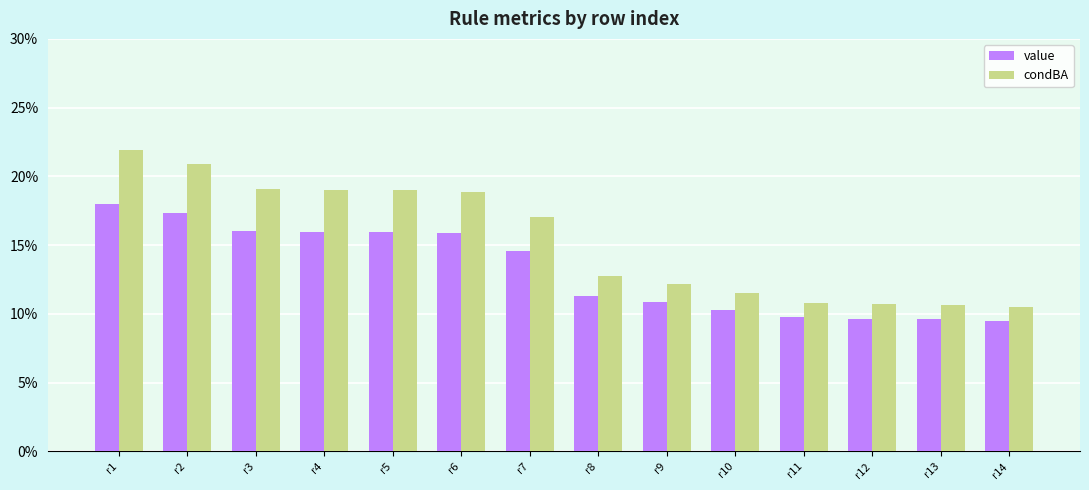

Which category has the highest value in the value series?

r1